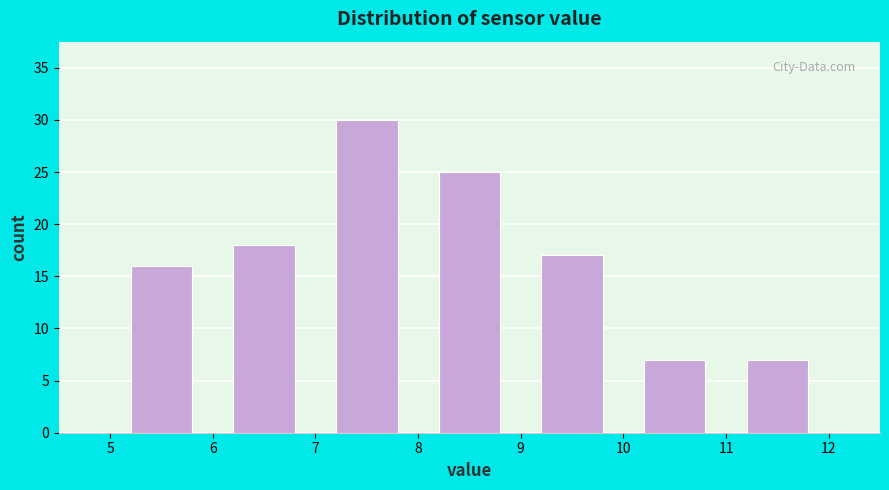

How tall is the bar that spans 9 to 10 on the x-axis? The values are not printed on the chart, so give them approximately, as read against the axis.

17